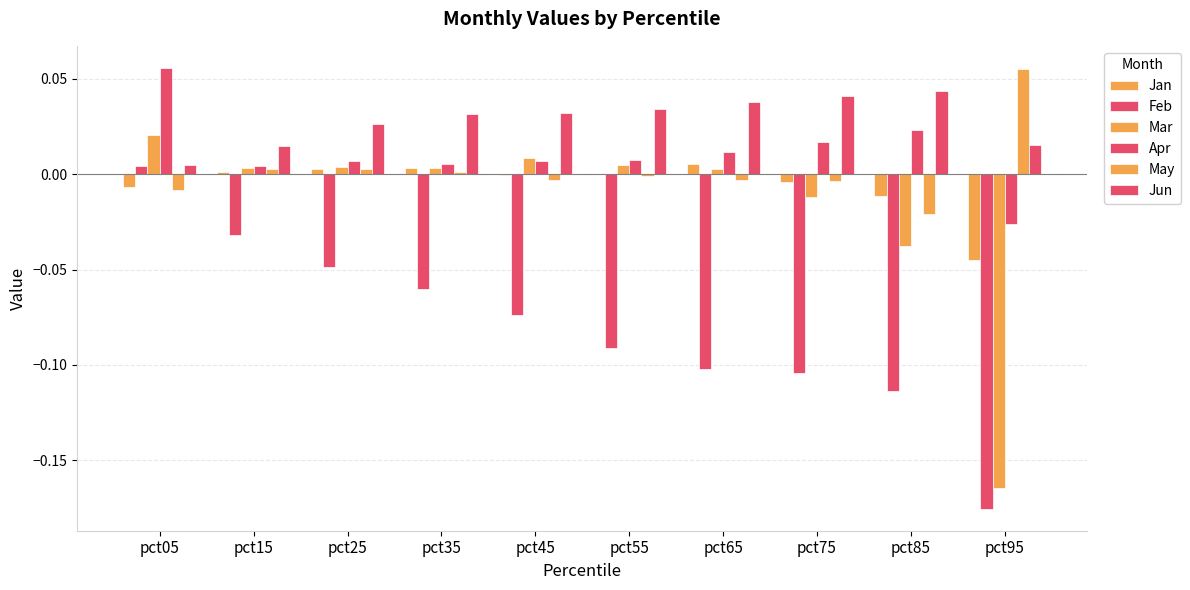

The value of Feb at pct95 is -0.2. True or false?

True